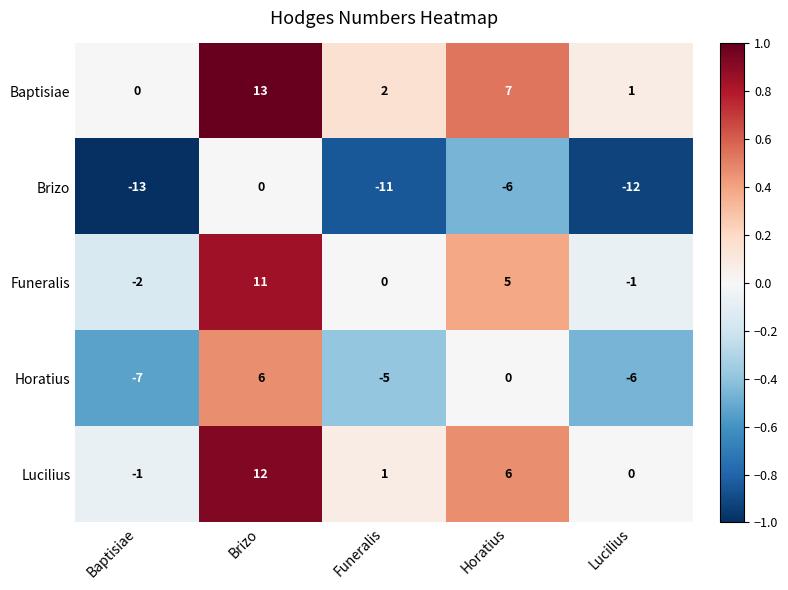

What is the difference between the maximum and minimum values in the Brizo series?

13